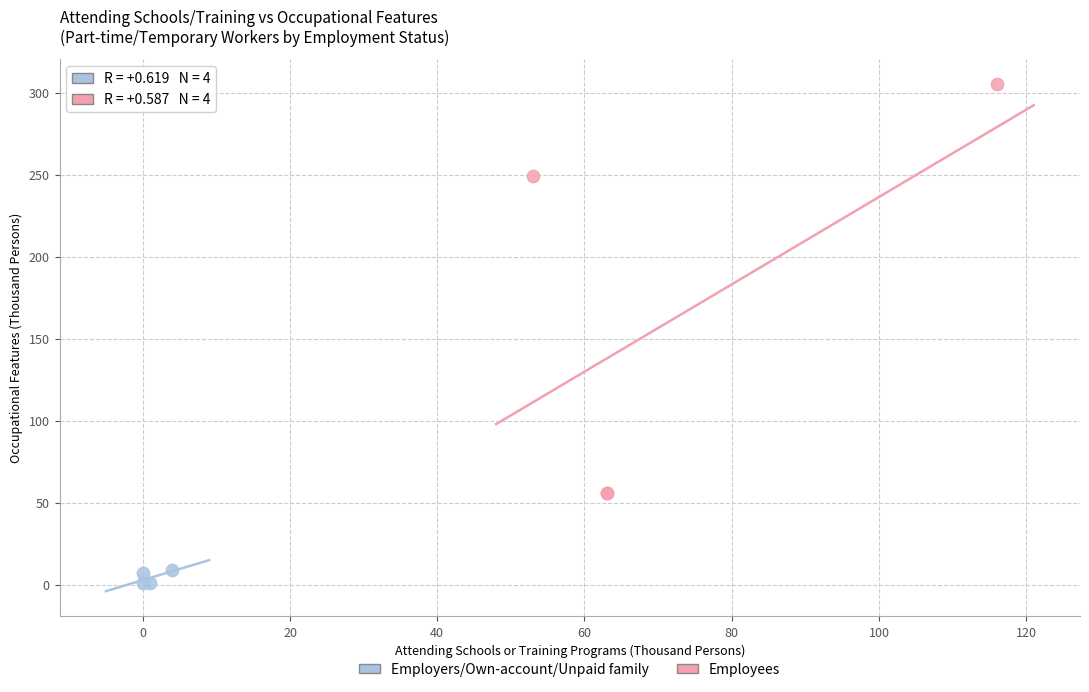

Which series has the widest spread of Y values?

Employees